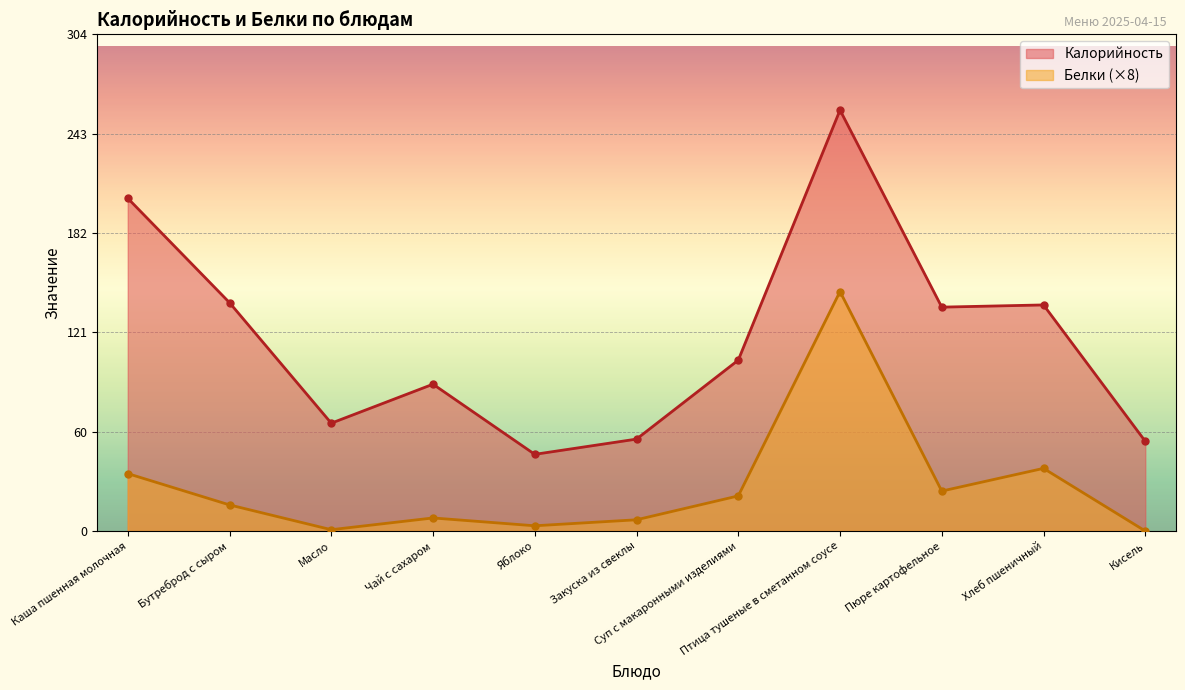

Where is the first local maximum for Калорийность?

Чай с сахаром